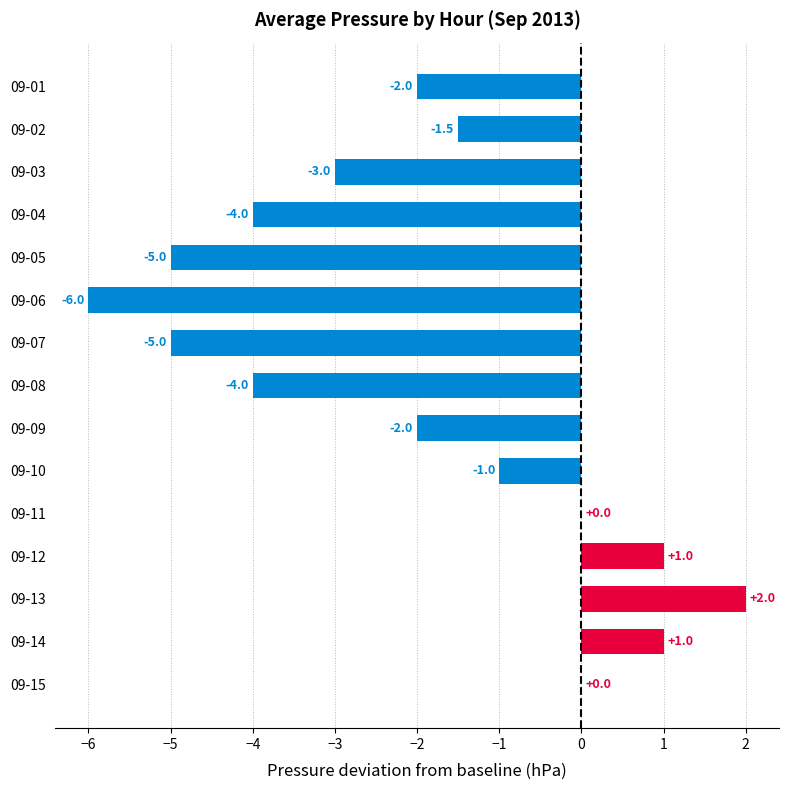

What is the average value?

-2.0